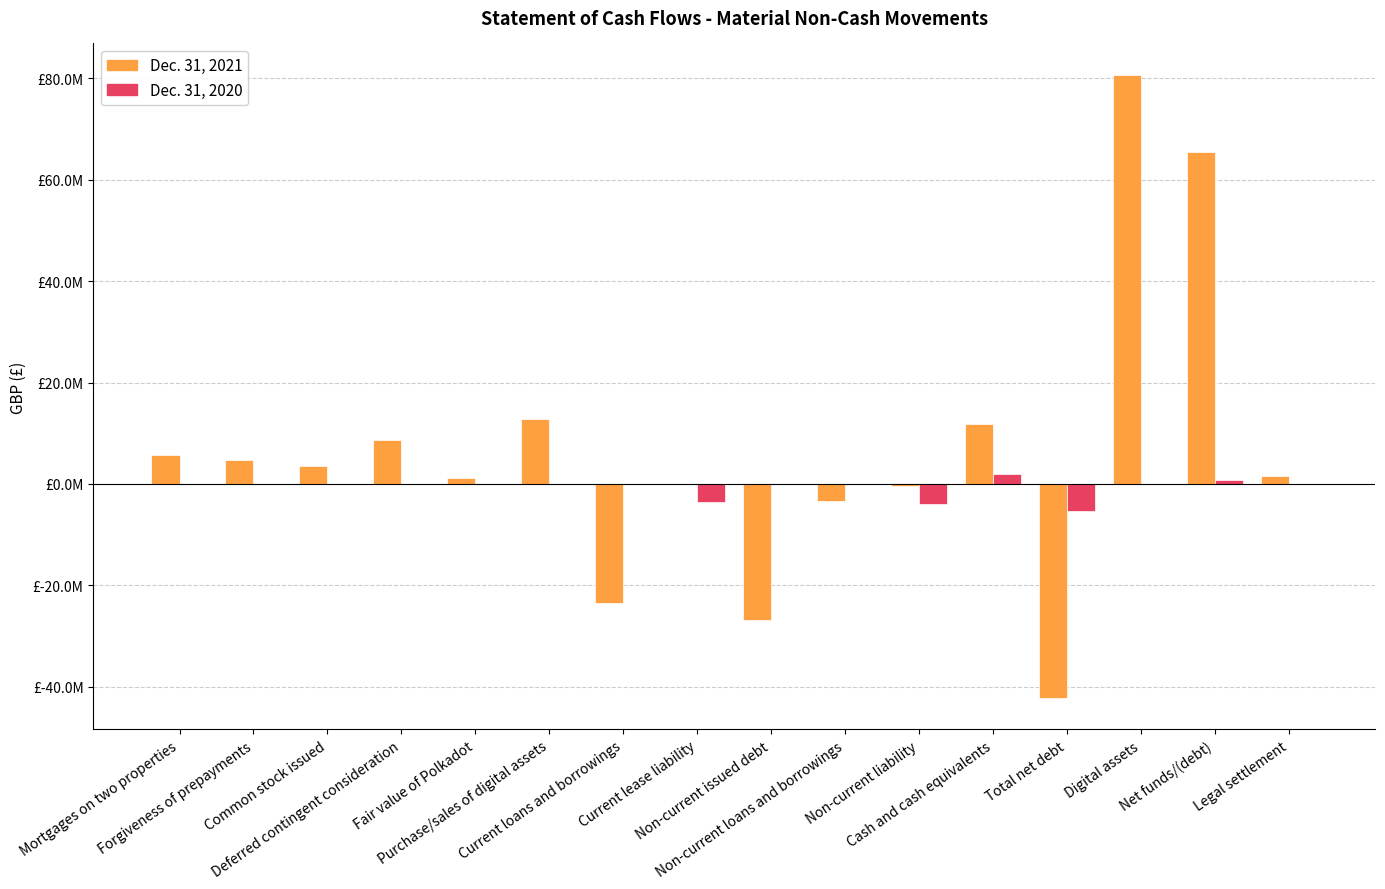

Are the bars horizontal?

No